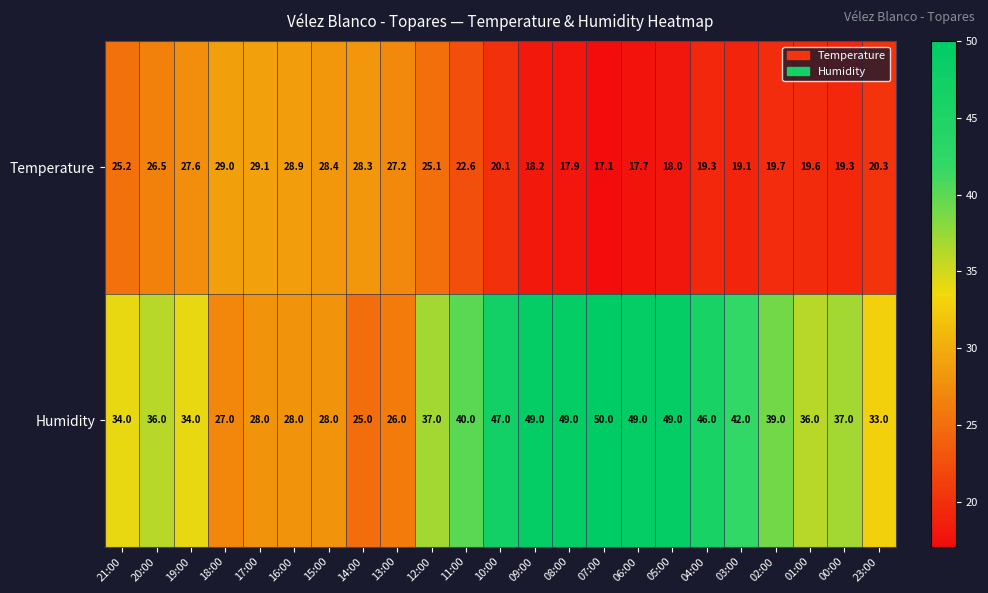

What is the minimum value shown in the chart?

17.1